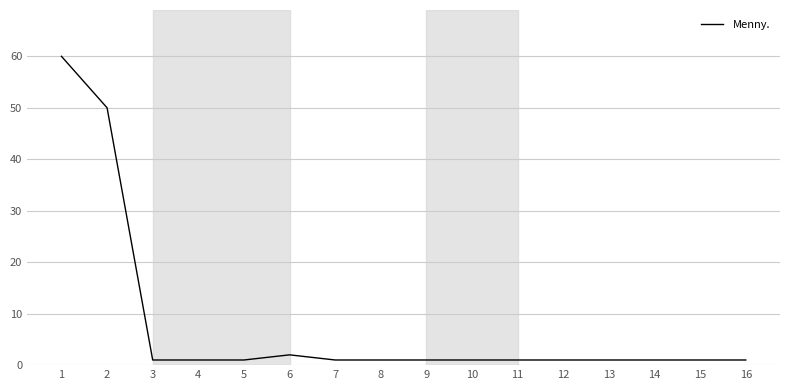

True or false: the data shows 1 at 3.

True